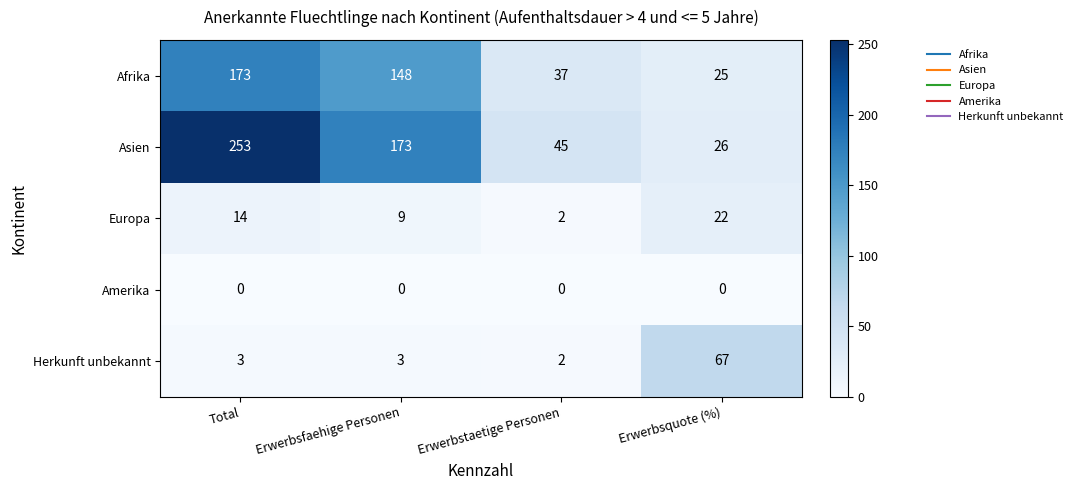

Between Erwerbstaetige Personen and Erwerbsquote (%), which series saw the biggest shift?

Herkunft unbekannt